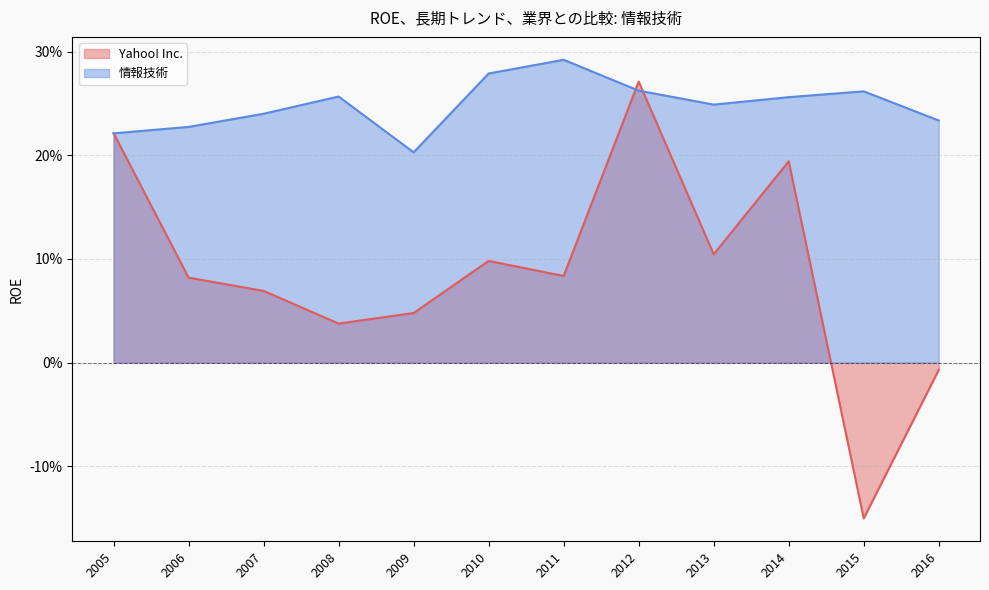

How many interior local valleys does the Yahoo! Inc. series have?

4